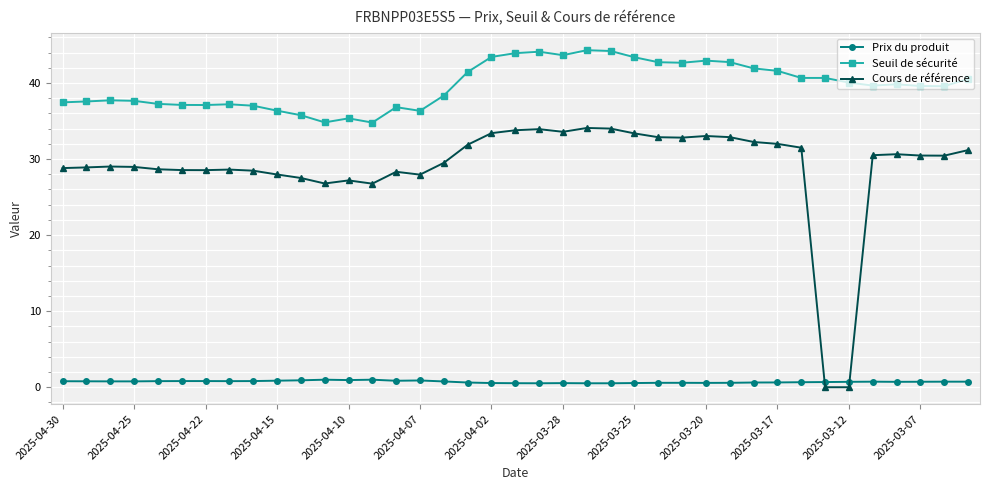

What is the maximum value for Prix du produit?

1.0